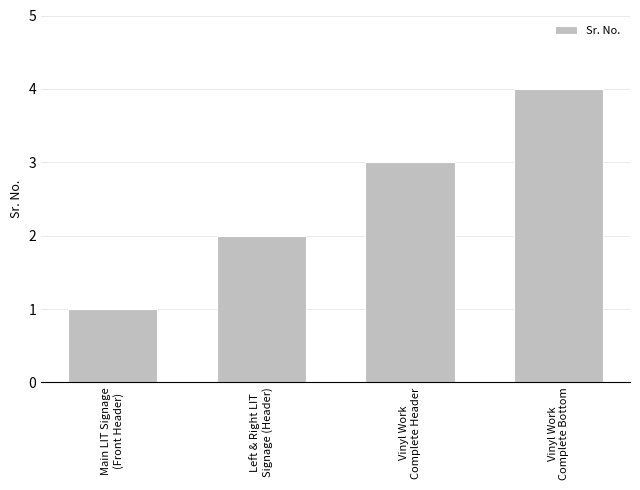

Rank the categories by value from highest to lowest.

Vinyl Work
Complete Bottom, Vinyl Work
Complete Header, Left & Right LIT
Signage (Header), Main LIT Signage
(Front Header)